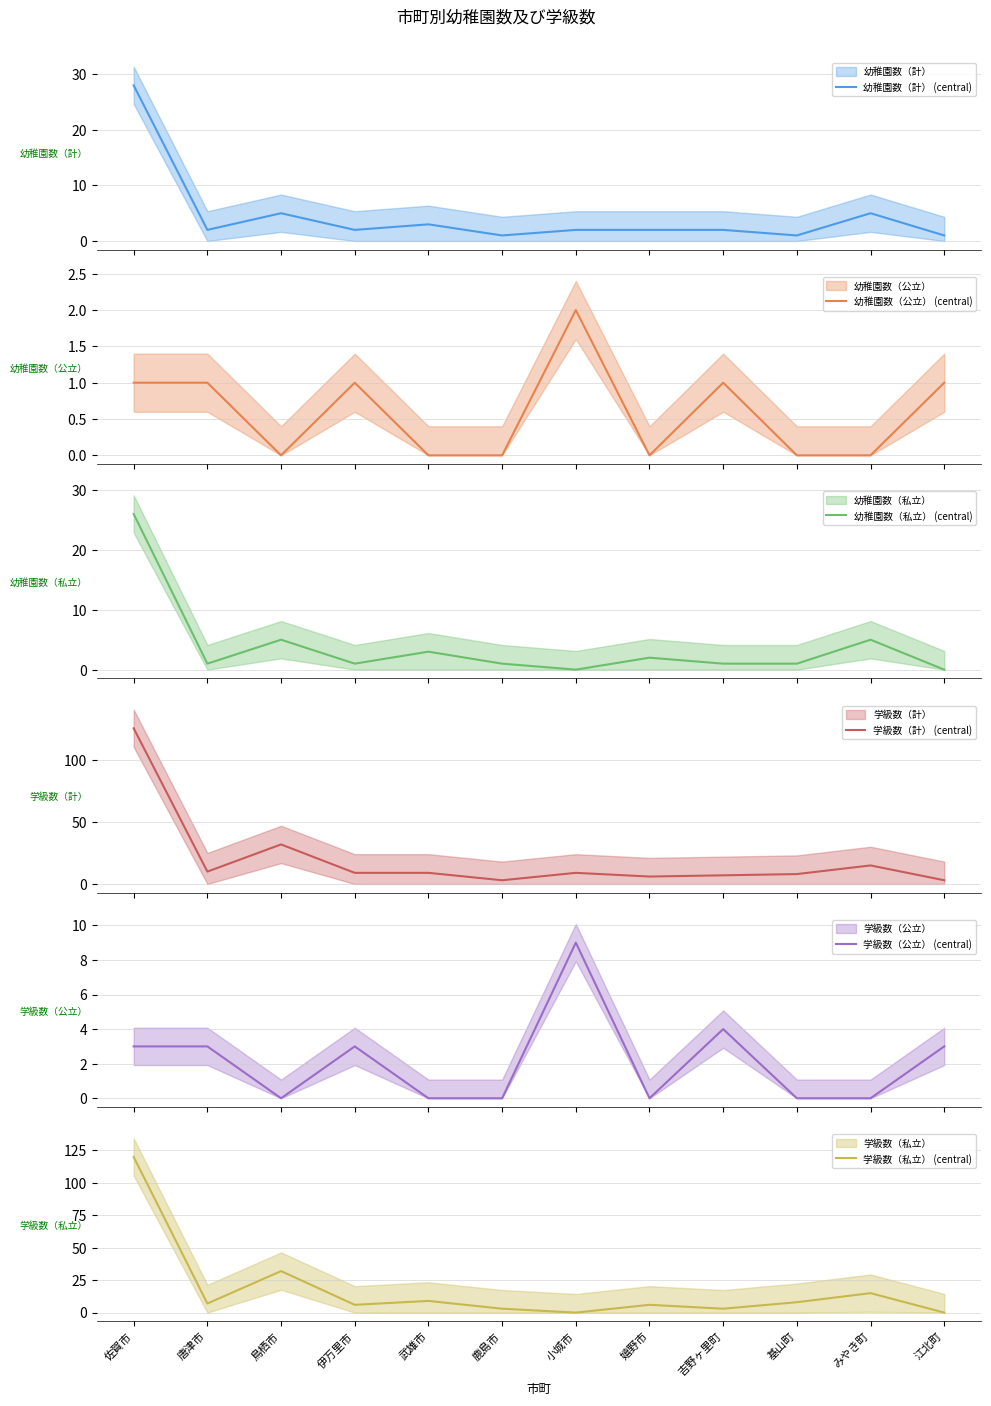

At 武雄市, list the series in order from smallest to largest.

幼稚園数（公立） (central), 学級数（公立） (central), 幼稚園数（計） (central), 幼稚園数（私立） (central), 学級数（計） (central), 学級数（私立） (central)